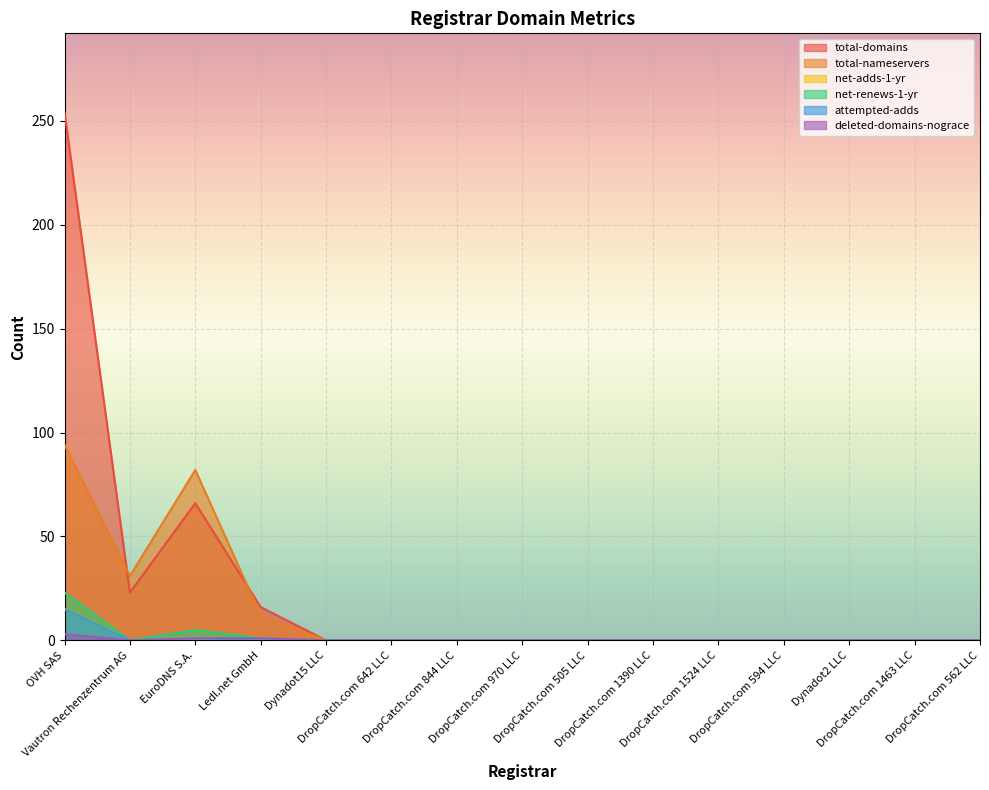

Rank the categories by net-adds-1-yr value from highest to lowest.

OVH SAS, EuroDNS S.A., Vautron Rechenzentrum AG, Ledl.net GmbH, Dynadot15 LLC, DropCatch.com 642 LLC, DropCatch.com 844 LLC, DropCatch.com 970 LLC, DropCatch.com 505 LLC, DropCatch.com 1390 LLC, DropCatch.com 1524 LLC, DropCatch.com 594 LLC, Dynadot2 LLC, DropCatch.com 1463 LLC, DropCatch.com 562 LLC